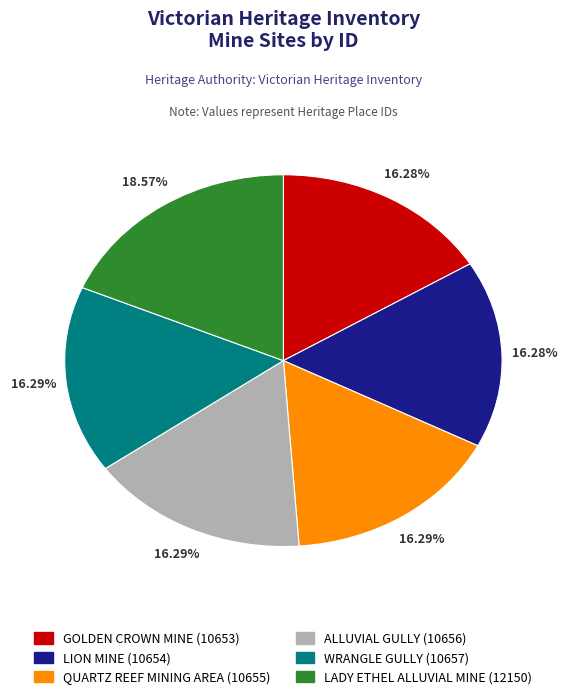

Is there a majority slice in this chart?

No